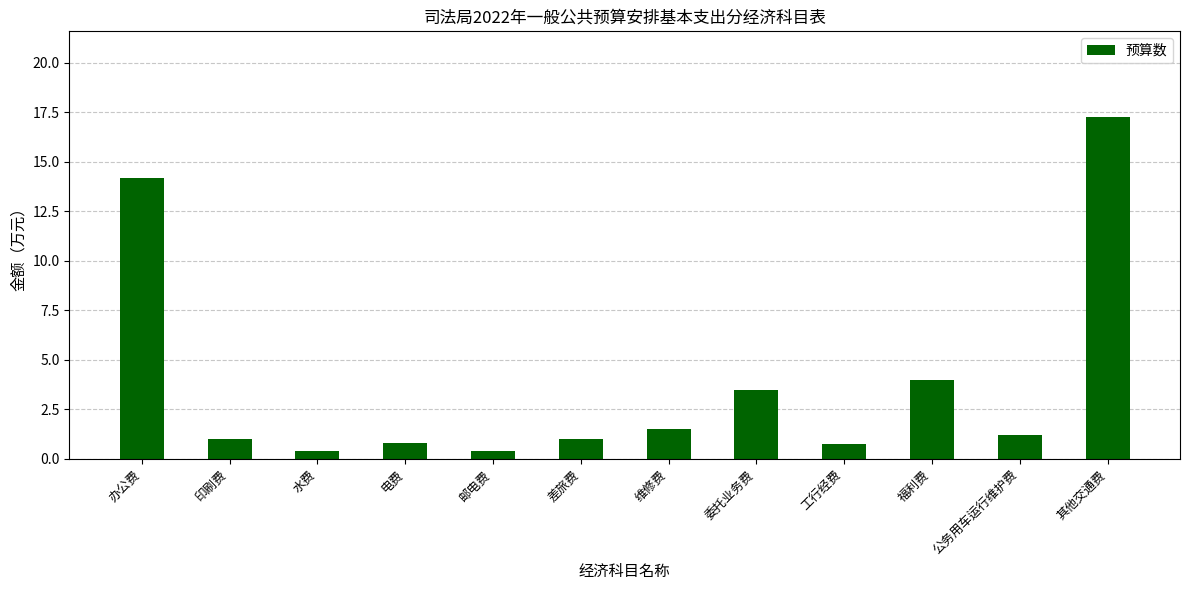

What is the difference between the second highest and second lowest values?

13.8